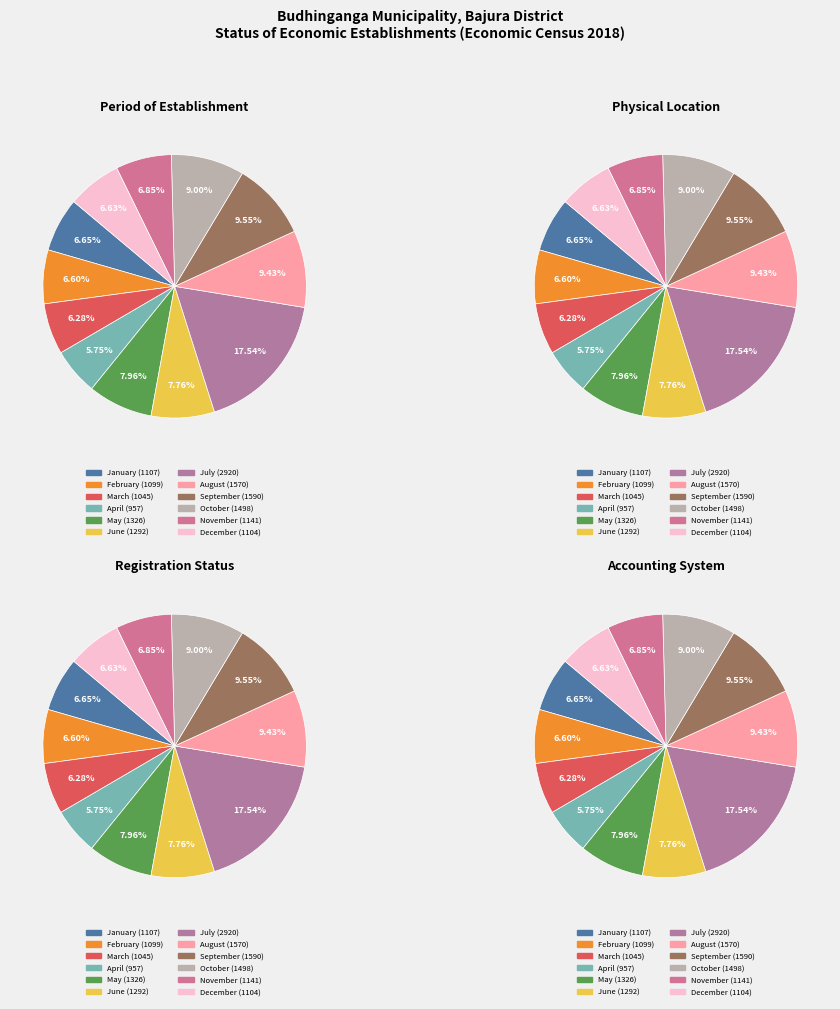

How many slices are in this pie chart?

12